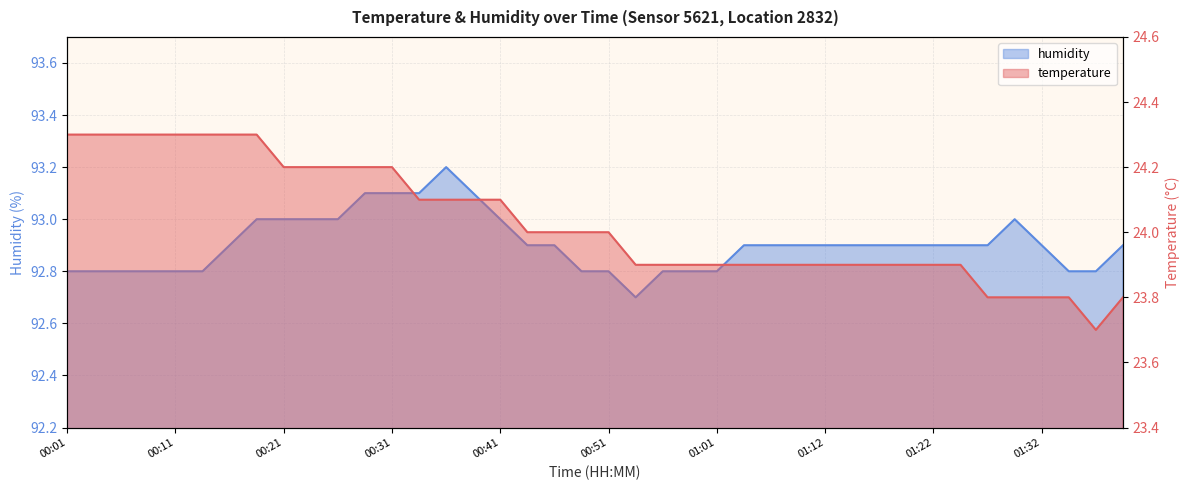

Where is the first local minimum for humidity?

00:53